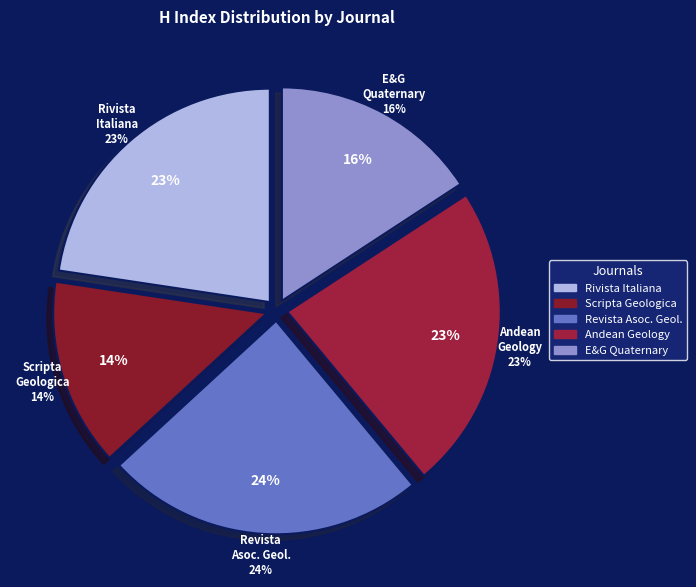

Between Revista de la Asociacion Geologica and Rivista Italiana di Paleontologia, which is larger?

Revista de la Asociacion Geologica